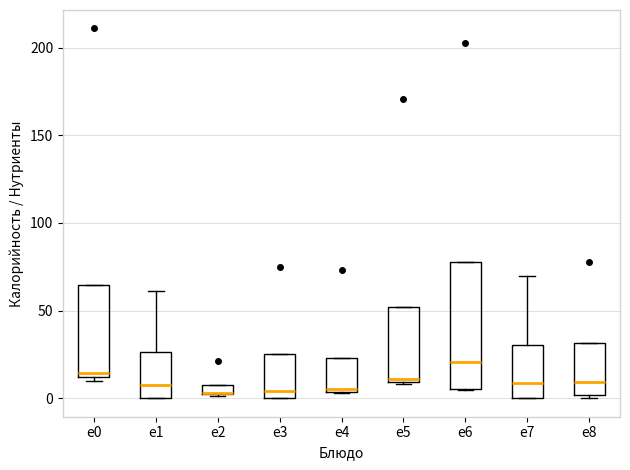

Where is the lower edge of the box for e2 on the y-axis? The values are not printed on the chart, so give them approximately, as read against the axis.

5